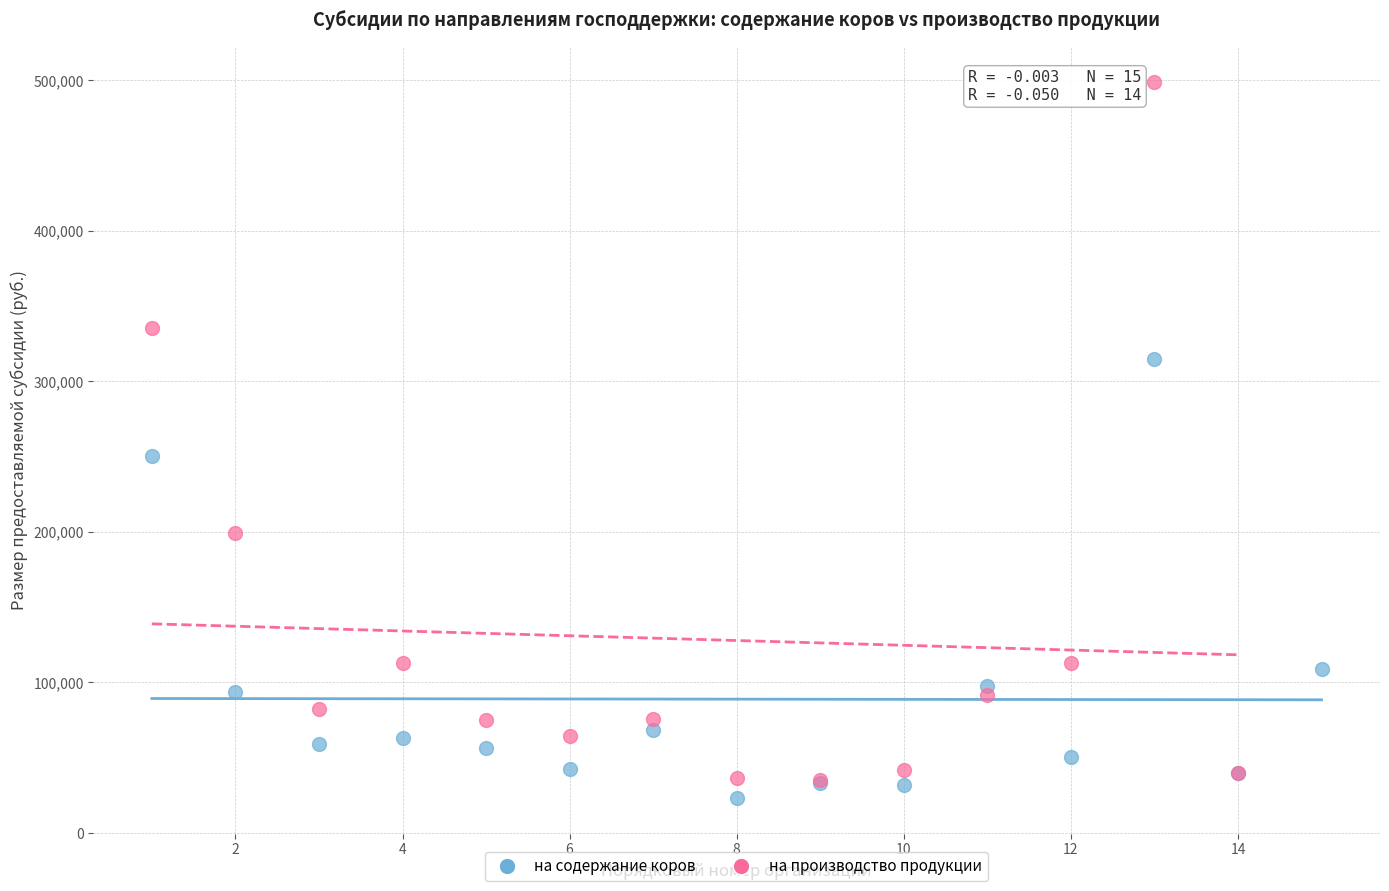

Which series contains the highest Y value?

на производство продукции